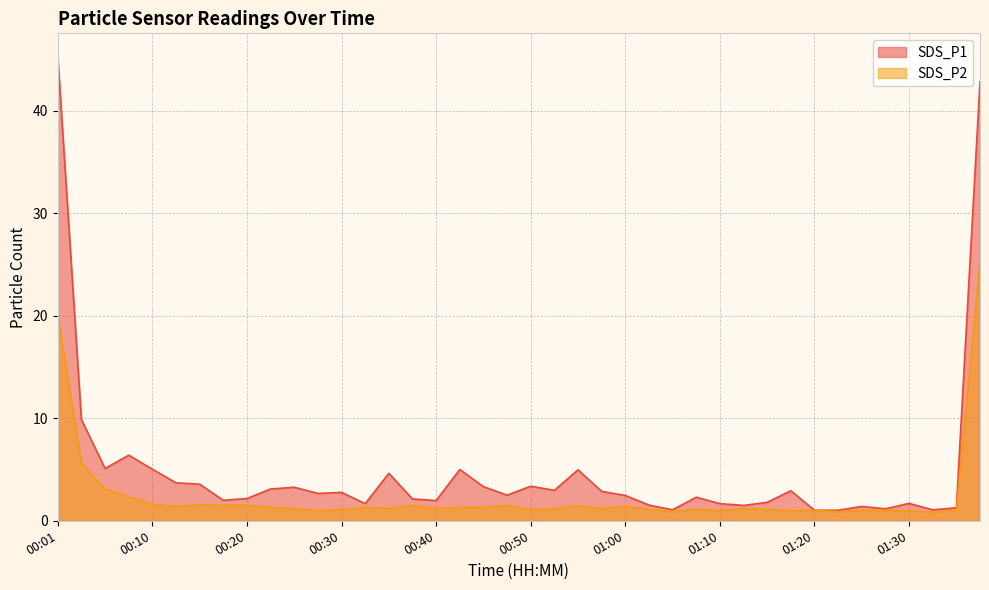

What are all the series names shown in the legend?

SDS_P1, SDS_P2